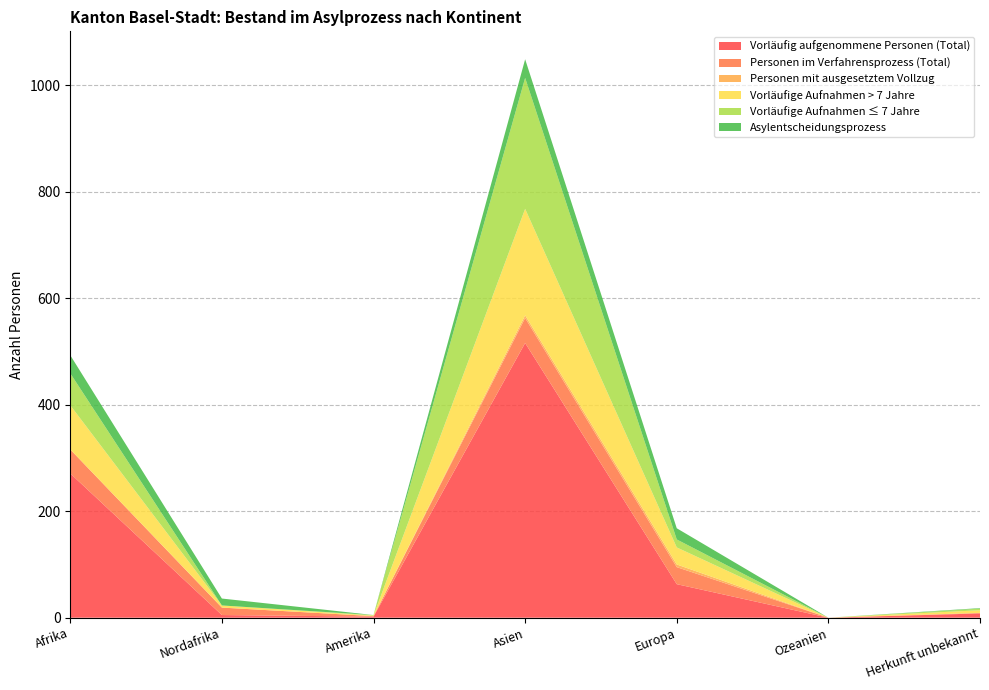

Reading left to right, what are all the values shown in this chart?

Vorläufig aufgenommene Personen (Total): Afrika=271	Nordafrika=5	Amerika=2	Asien=516	Europa=63	Ozeanien=0	Herkunft unbekannt=8
Personen im Verfahrensprozess (Total): Afrika=45	Nordafrika=14	Amerika=1	Asien=47	Europa=32	Ozeanien=0	Herkunft unbekannt=1
Personen mit ausgesetztem Vollzug: Afrika=0	Nordafrika=0	Amerika=0	Asien=5	Europa=5	Ozeanien=0	Herkunft unbekannt=0
Vorläufige Aufnahmen > 7 Jahre: Afrika=83	Nordafrika=4	Amerika=1	Asien=200	Europa=32	Ozeanien=0	Herkunft unbekannt=5
Vorläufige Aufnahmen ≤ 7 Jahre: Afrika=60	Nordafrika=0	Amerika=1	Asien=246	Europa=15	Ozeanien=0	Herkunft unbekannt=3
Asylentscheidungsprozess: Afrika=34	Nordafrika=13	Amerika=0	Asien=35	Europa=21	Ozeanien=0	Herkunft unbekannt=1